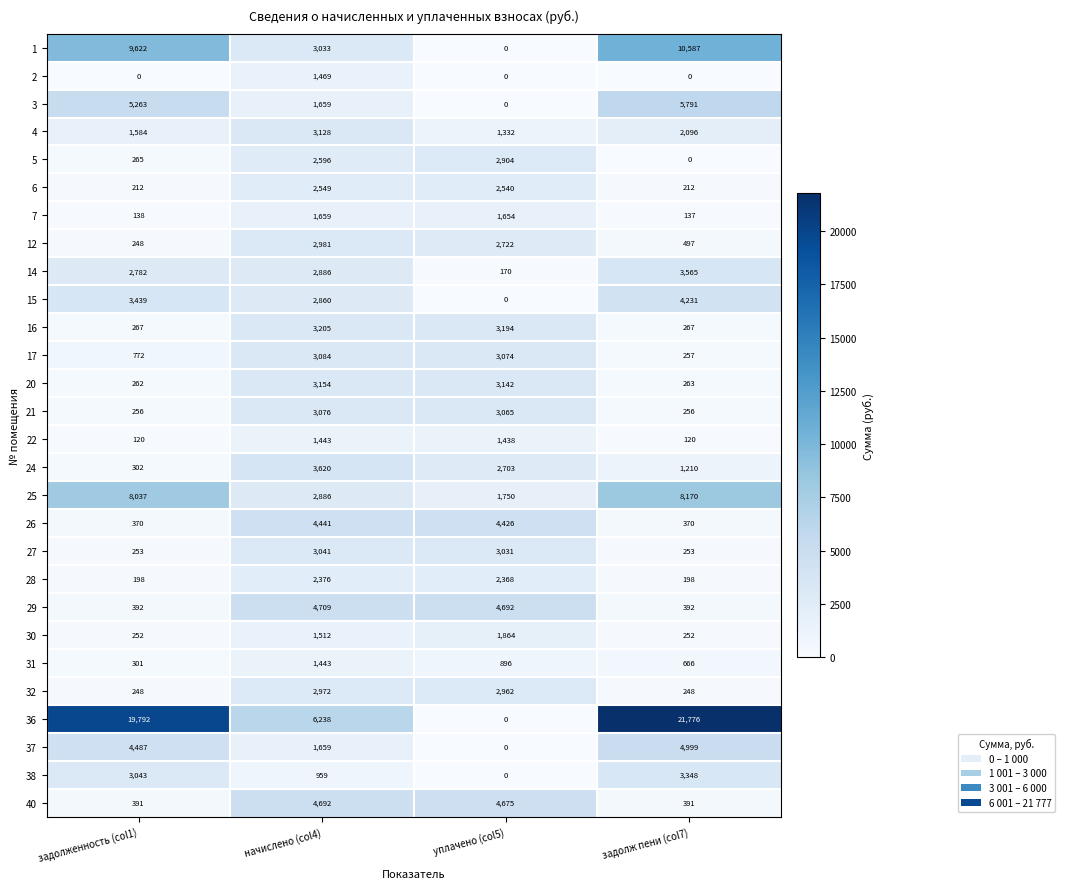

What is the total value across all series at начислено (col4)?

79330